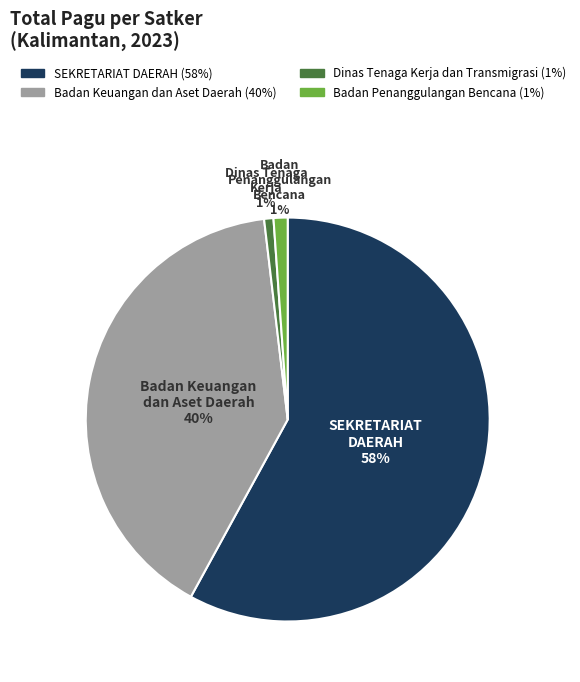

To the nearest percent, what is the difference between the largest and smallest slice percentages?

57%